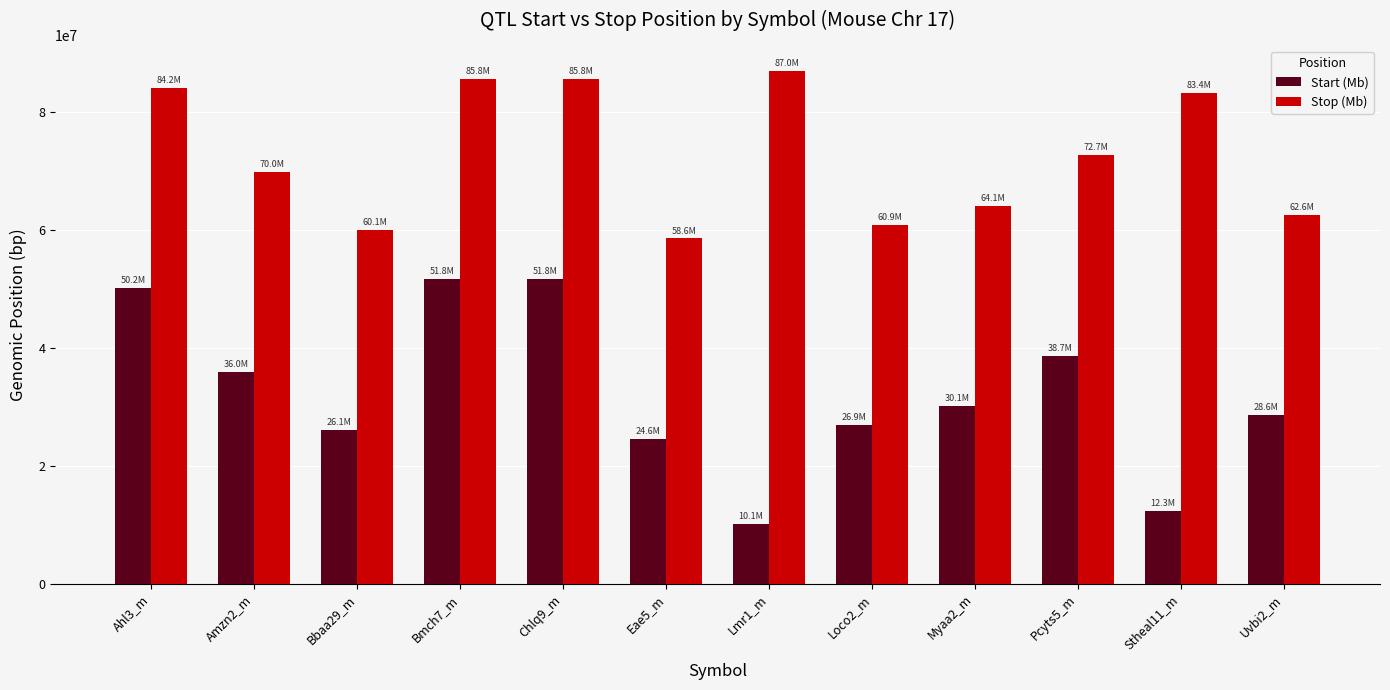

Does the chart contain stacked bars?

No